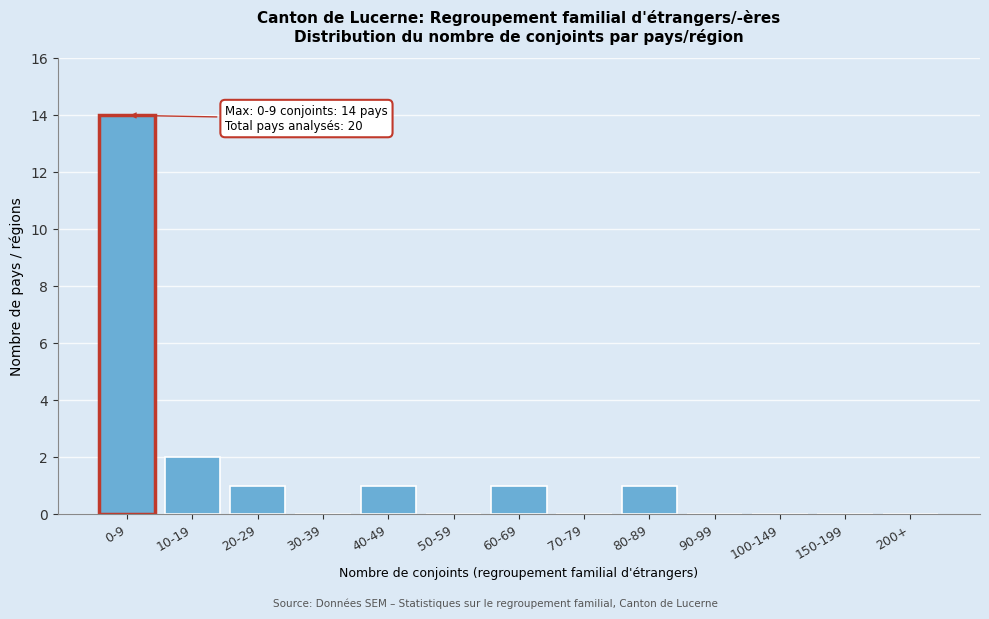

Reading left to right, list all the values displayed in this chart.

0-9=14	10-19=2	20-29=1	30-39=0	40-49=1	50-59=0	60-69=1	70-79=0	80-89=1	90-99=0	100-149=0	150-199=0	200+=0